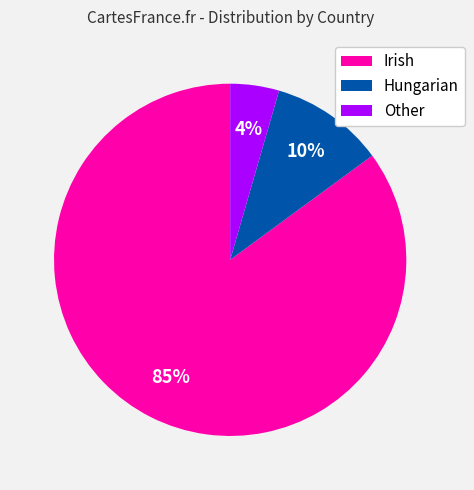

To the nearest percent, what portion does Hungarian represent?

10%